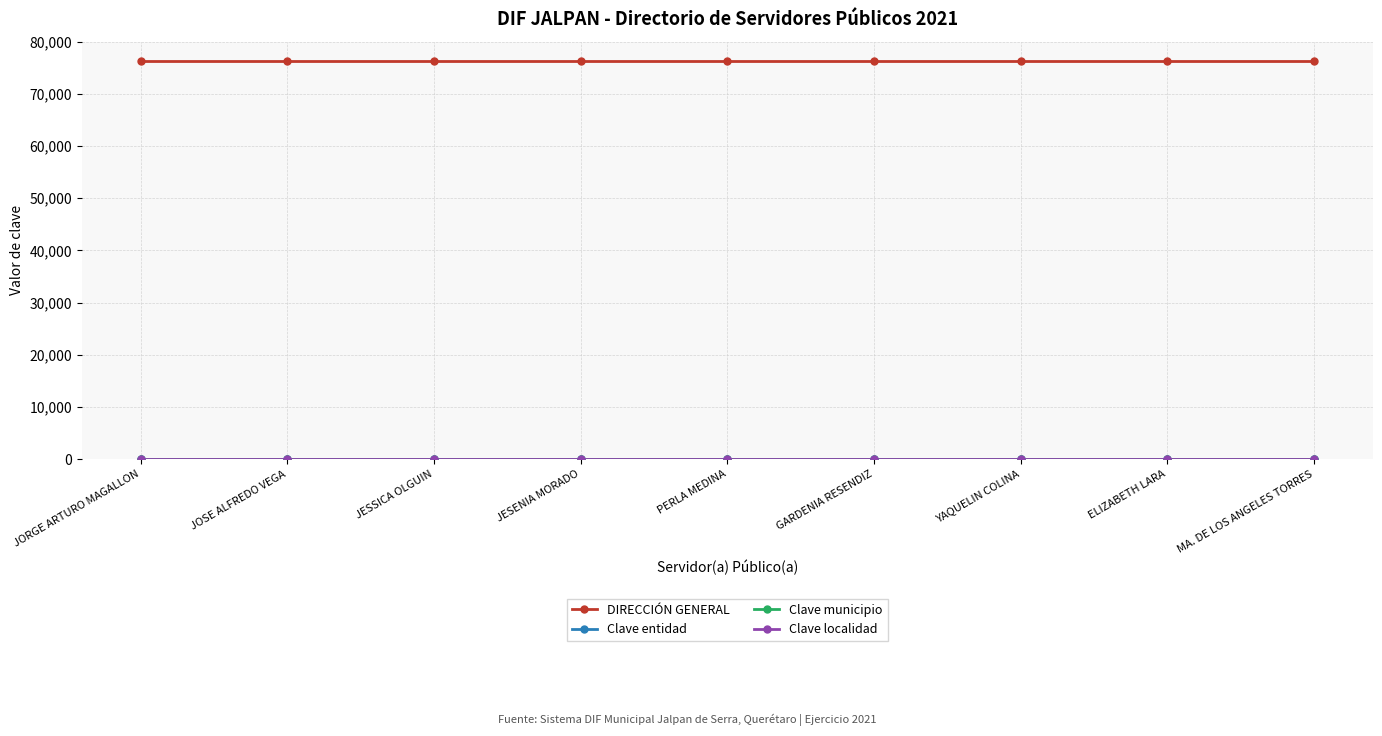

The value of DIRECCIÓN GENERAL at MA. DE LOS ANGELES TORRES is 76340. True or false?

True